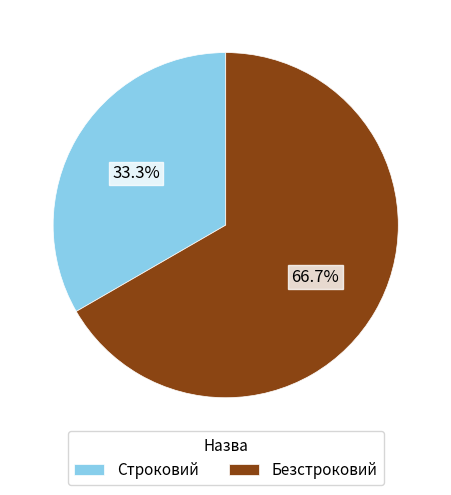

Count the number of slices in the pie.

2